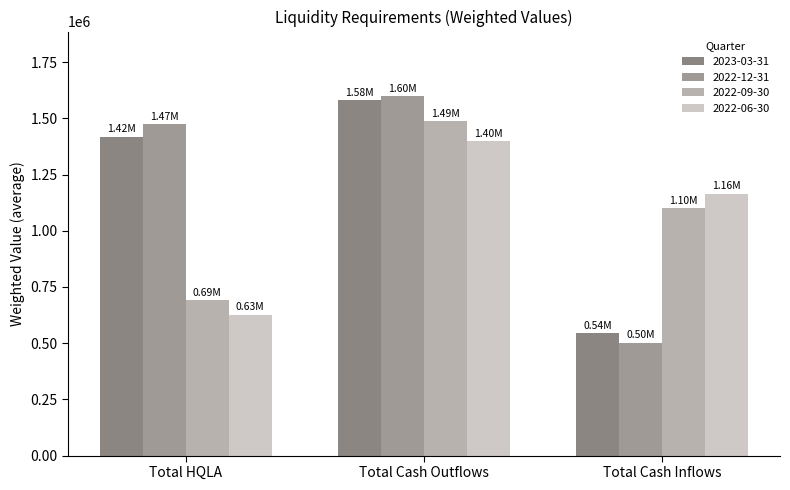

What value does the 2022-06-30 series have at Total HQLA?

627540.0